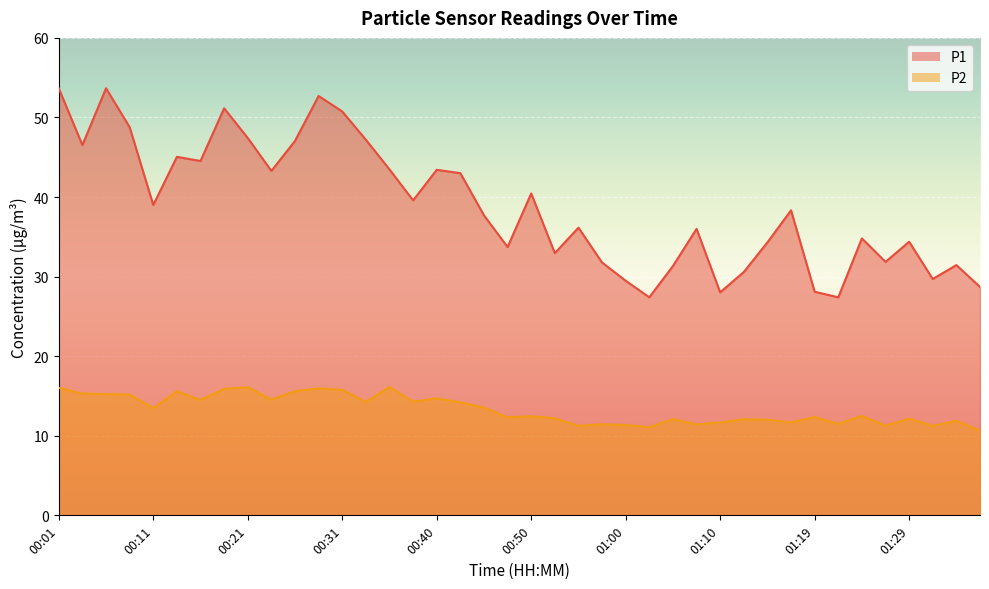

In P1, how many points are higher than both neighbors (excluding endpoints)?

12